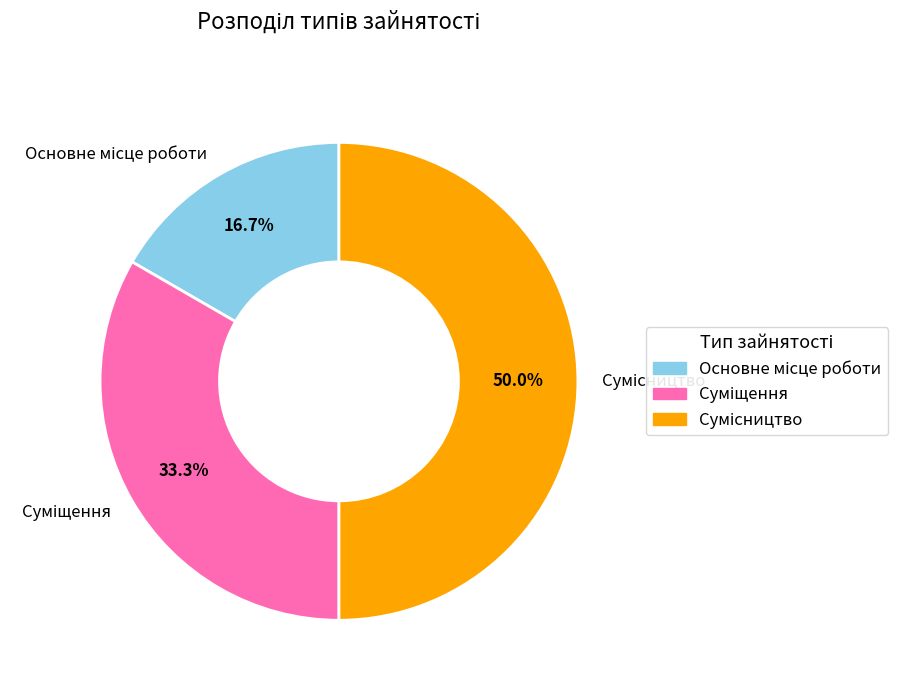

Is it true that Сумісництво is 38% of the pie?

False